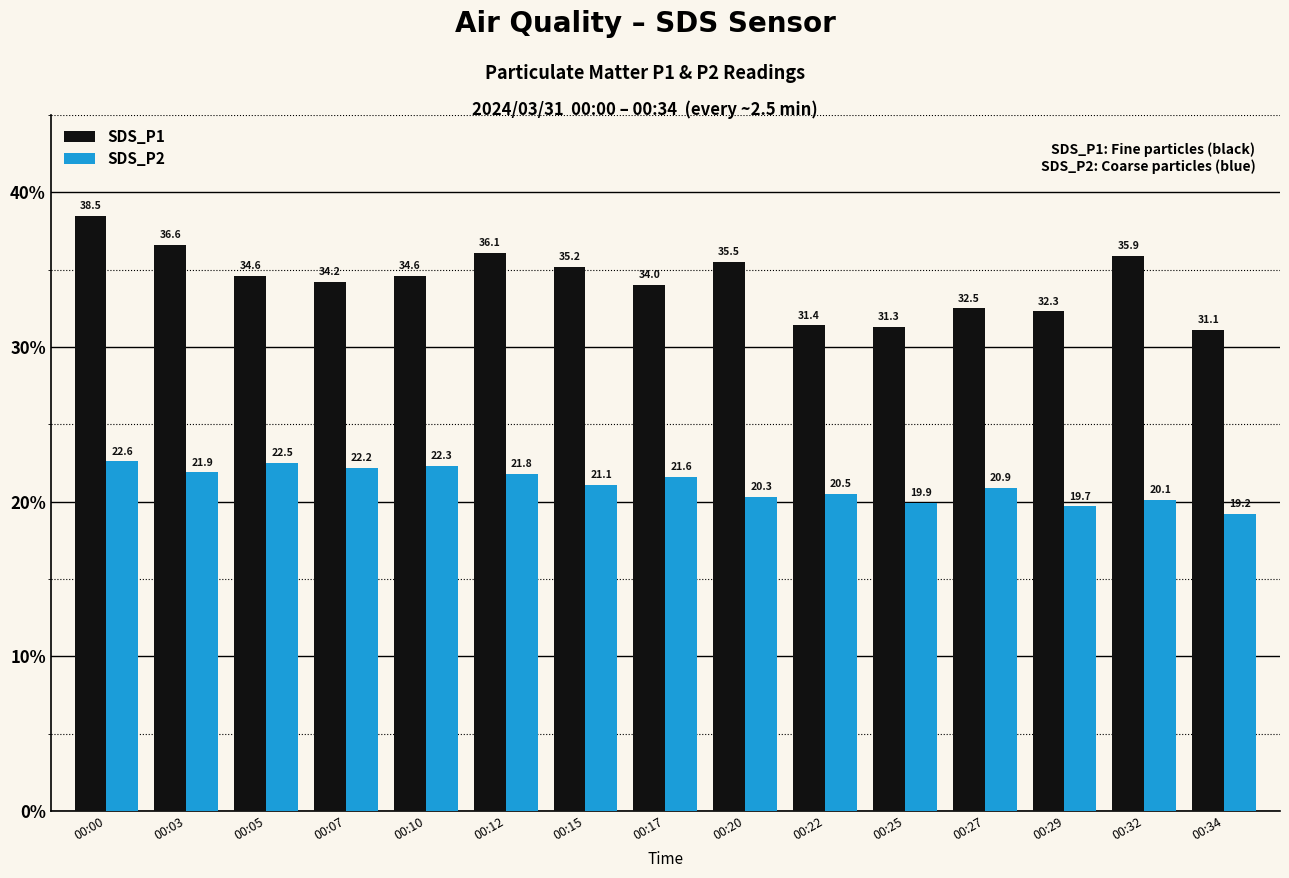

At which category is the sum across all series the highest?

00:00